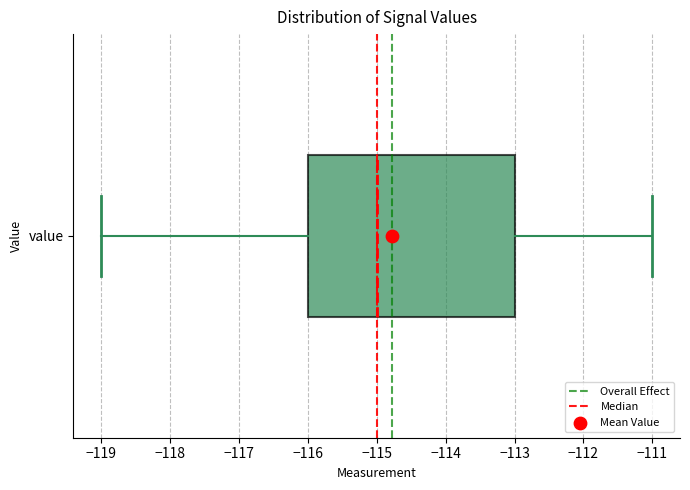

Transcribe this box plot: give where the median line is, the range the box spans, and where the two whiskers end, as read against the x-axis. The values are not printed on the chart, so give them approximately, as read against the axis.

median -115, box -116 to -113, whiskers -119 to -111